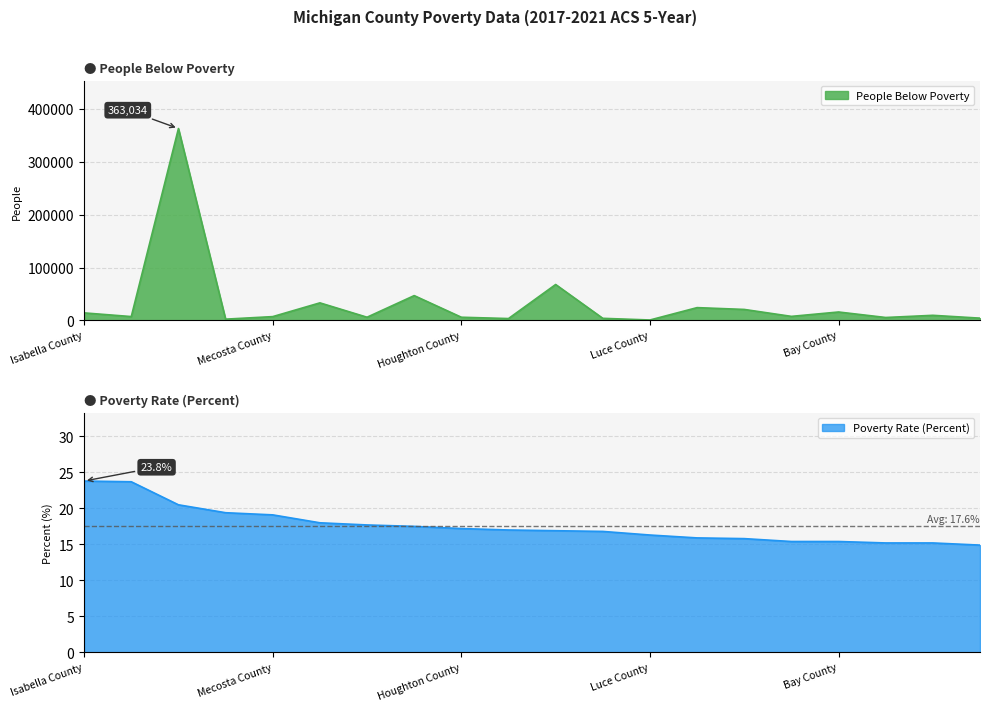

True or false: Poverty Rate (Percent) has a value of 19.4 at Lake County.

True